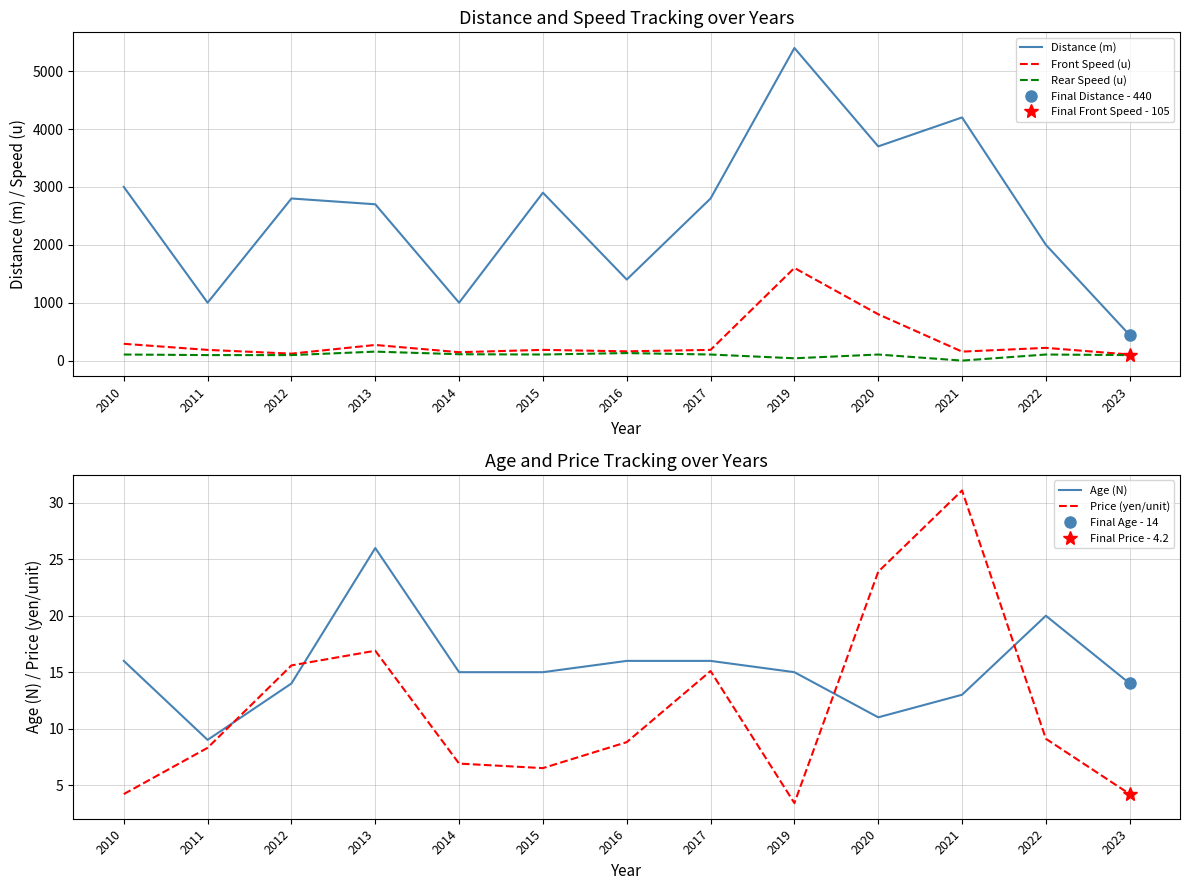

Rank the categories by Distance (m) value from highest to lowest.

2019, 2021, 2020, 2010, 2015, 2012, 2017, 2013, 2022, 2016, 2011, 2014, 2023